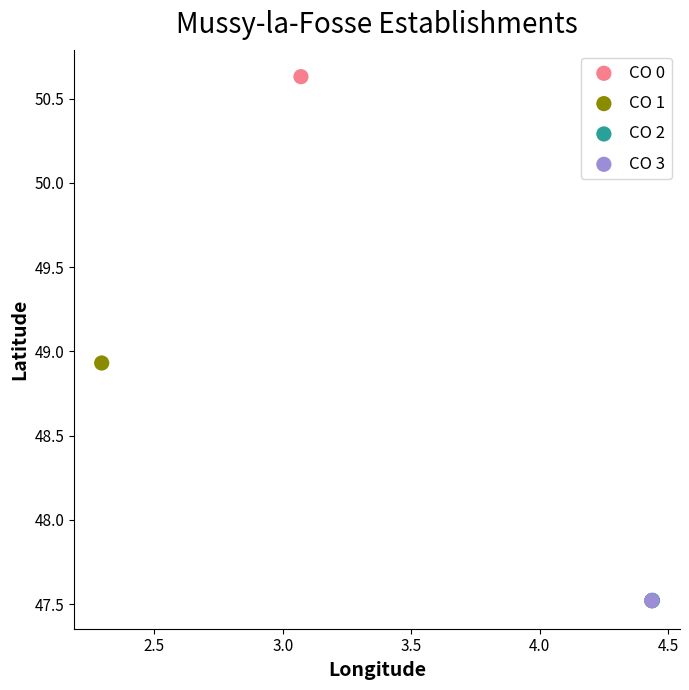

Which series reaches the maximum Y coordinate?

CO 0